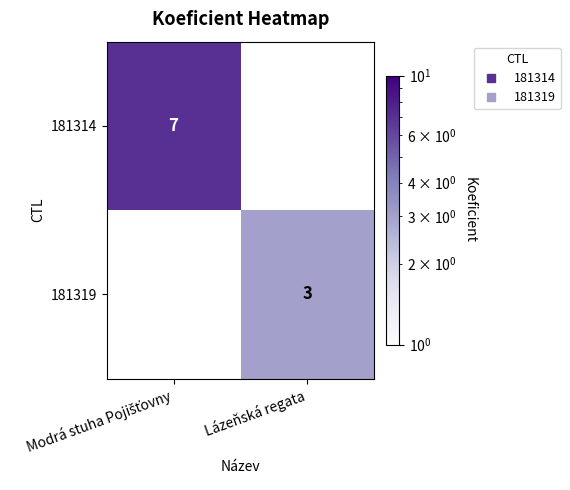

List the series in order of their overall mean, highest first.

181314, 181319